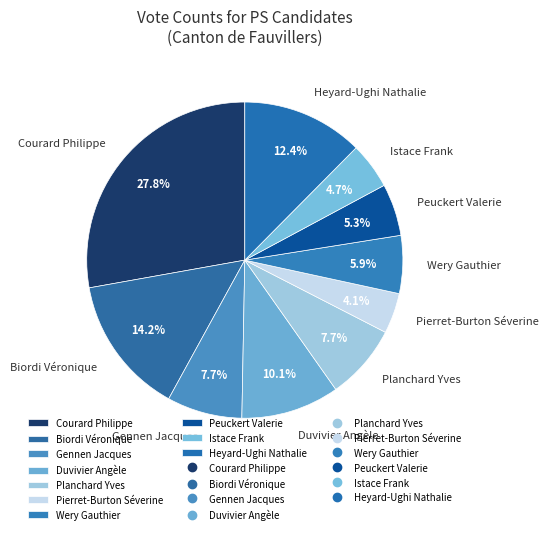

What is the smallest slice in the pie chart?

Pierret-Burton Séverine